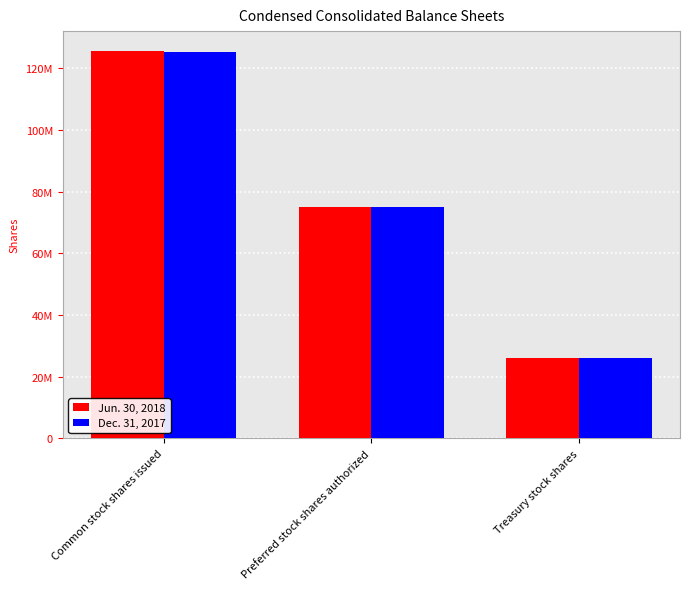

Which series has the widest spread of values?

Jun. 30, 2018